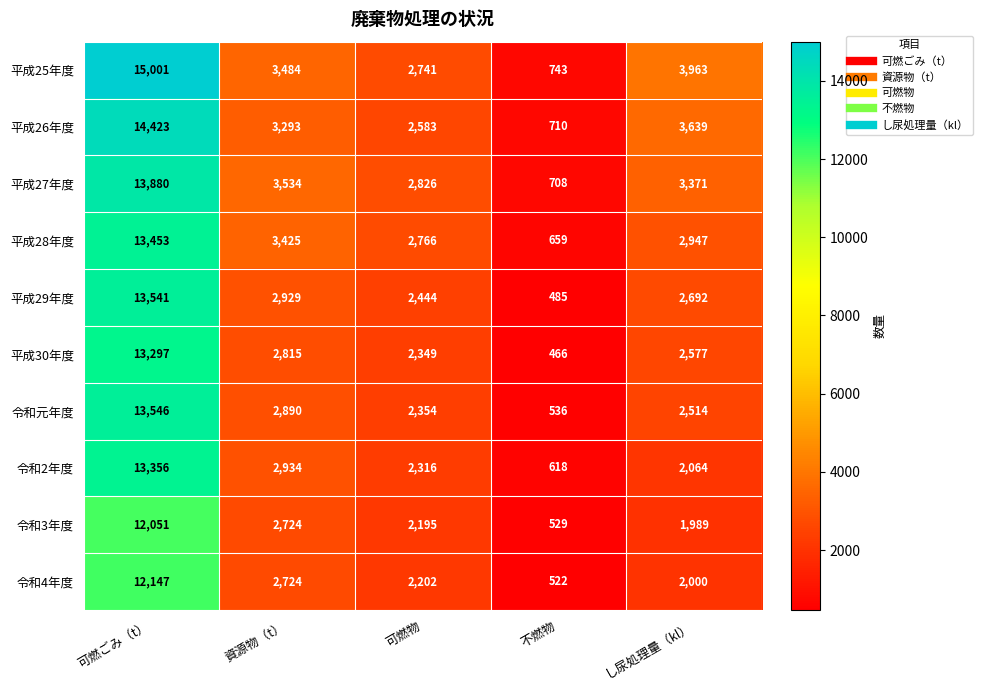

The 平成28年度 series shows 278 at 不燃物. True or false?

False